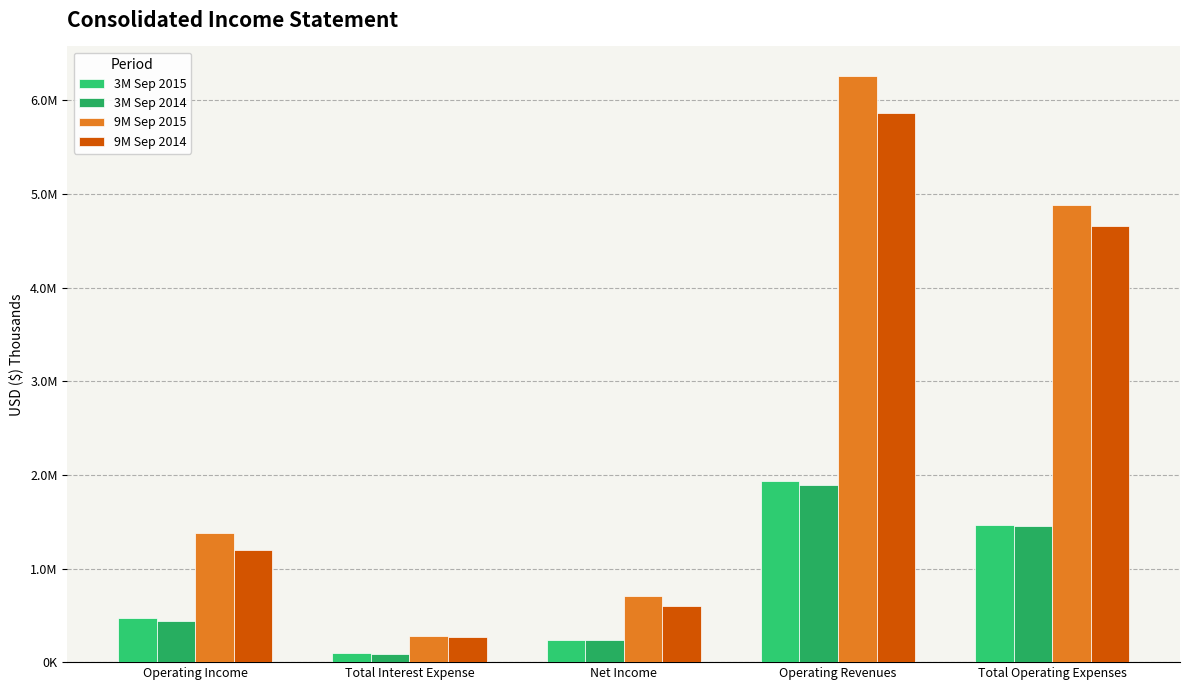

List the labels in order of 3M Sep 2015 value, smallest first.

Total Interest Expense, Net Income, Operating Income, Total Operating Expenses, Operating Revenues